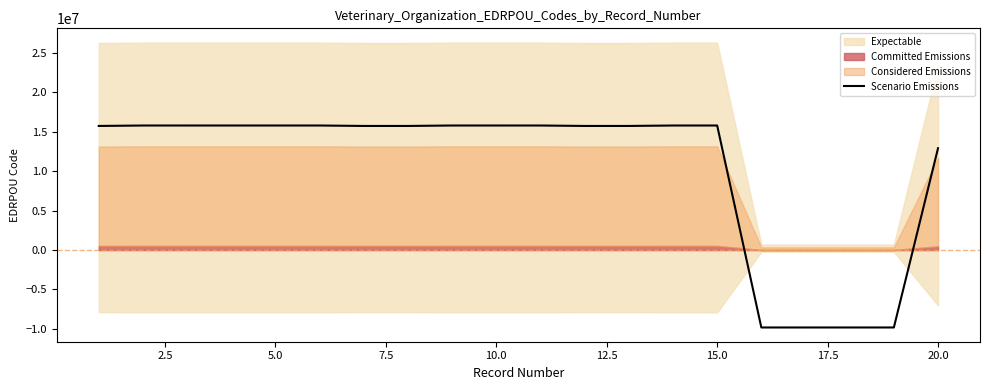

What is the highest value of the Scenario Emissions series?

15807257.9